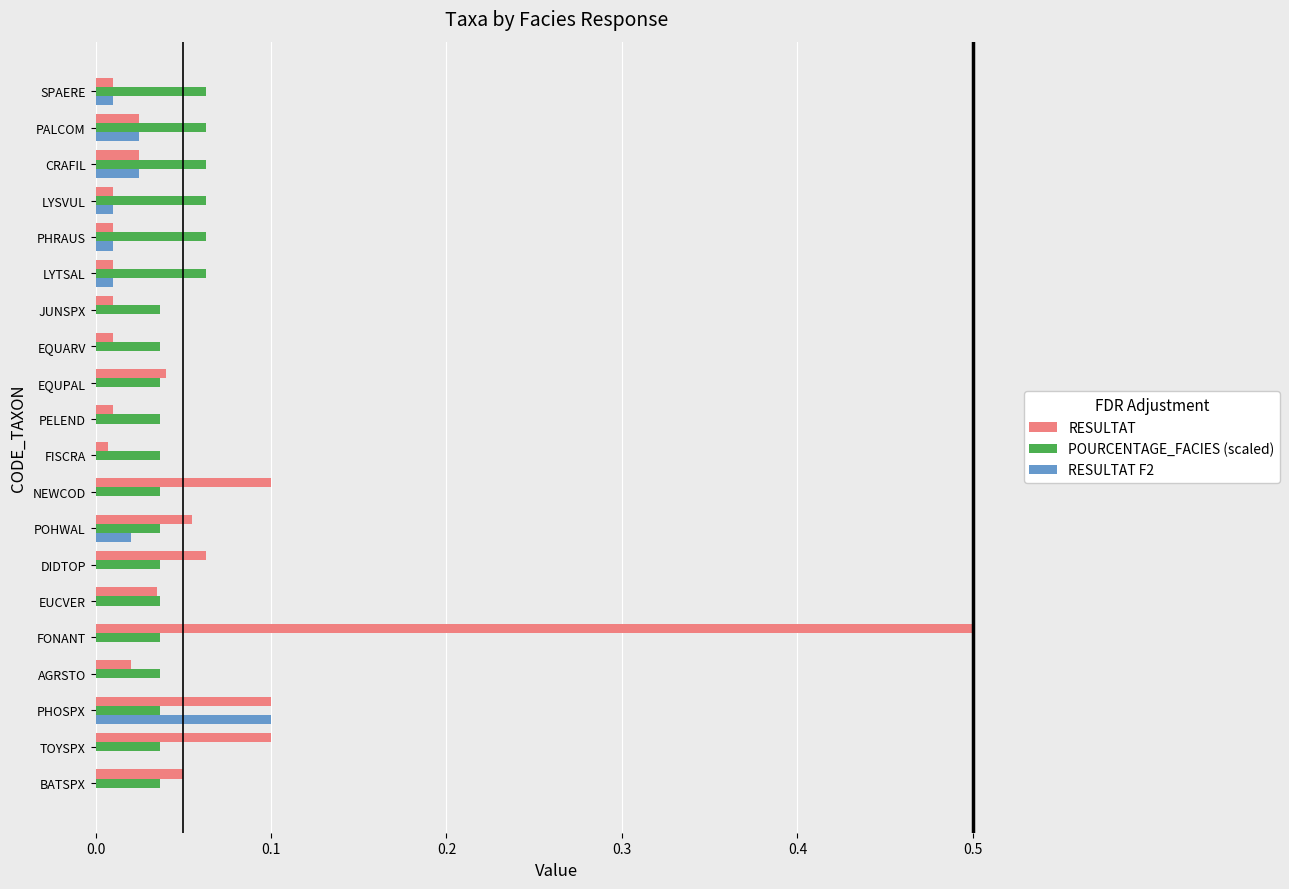

Is the value of RESULTAT at FONANT greater than the value of RESULTAT F2 at PHOSPX?

Yes